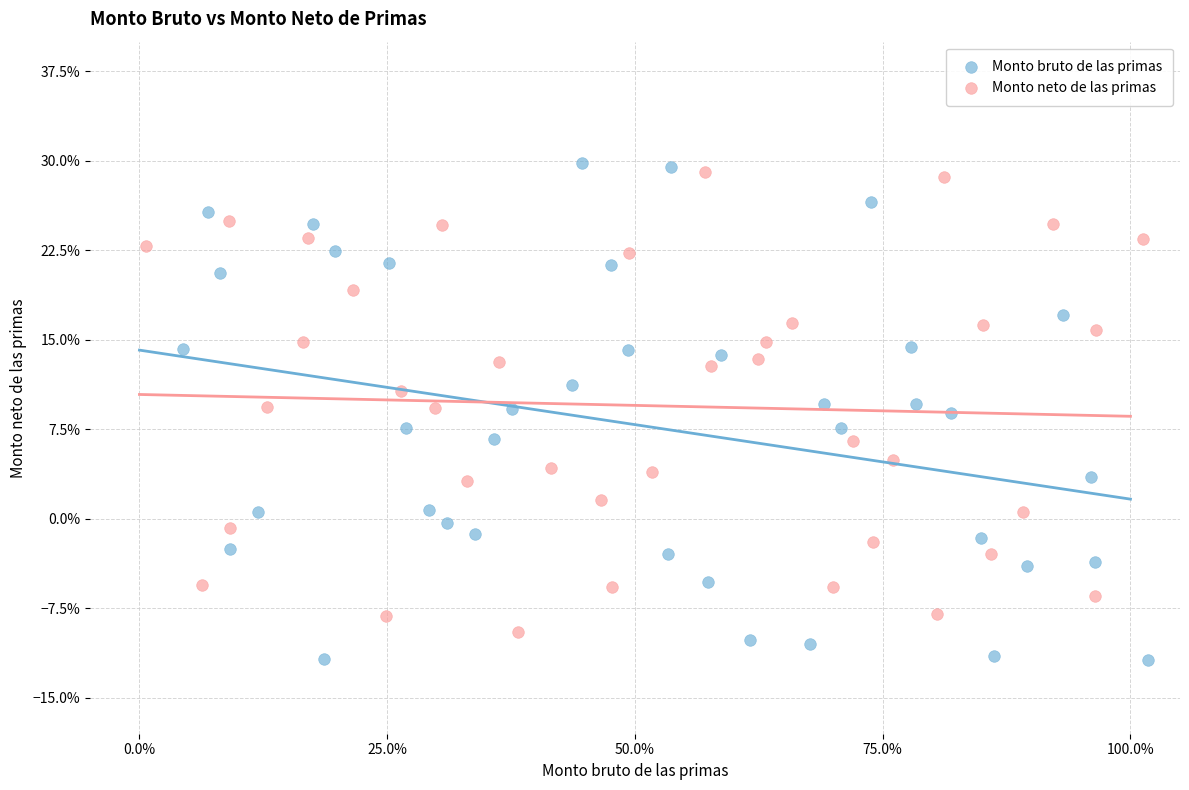

What are all the series names shown in the legend?

Monto bruto de las primas, Monto neto de las primas